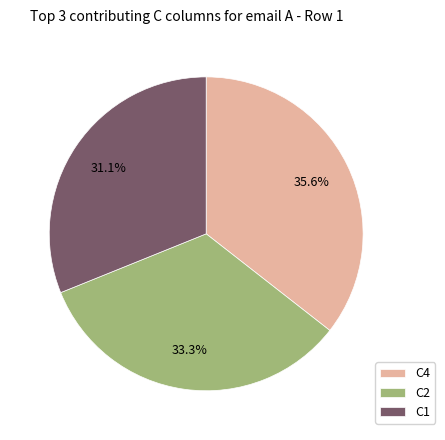

Combined, what portion of the pie is C4 and C1?

66.7%